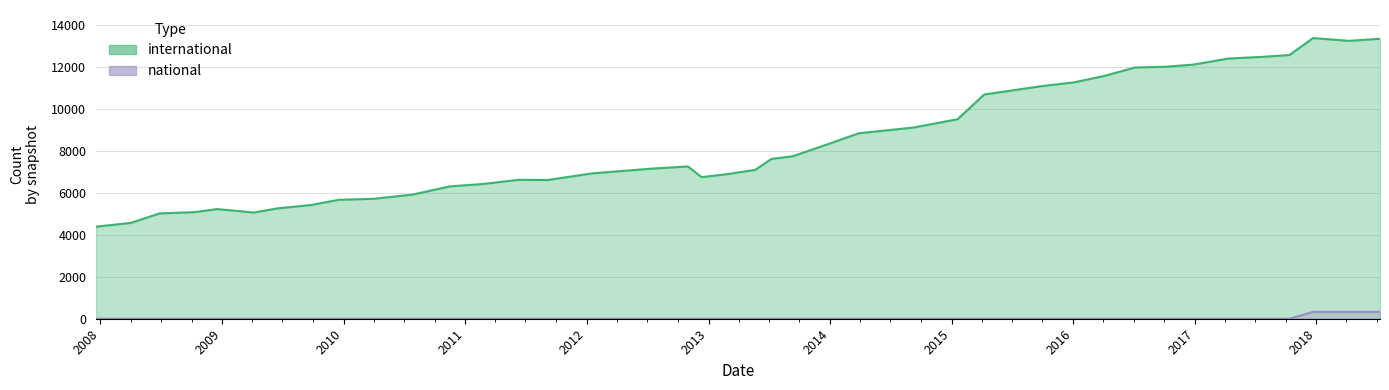

List the series in order of their overall mean, highest first.

international, national